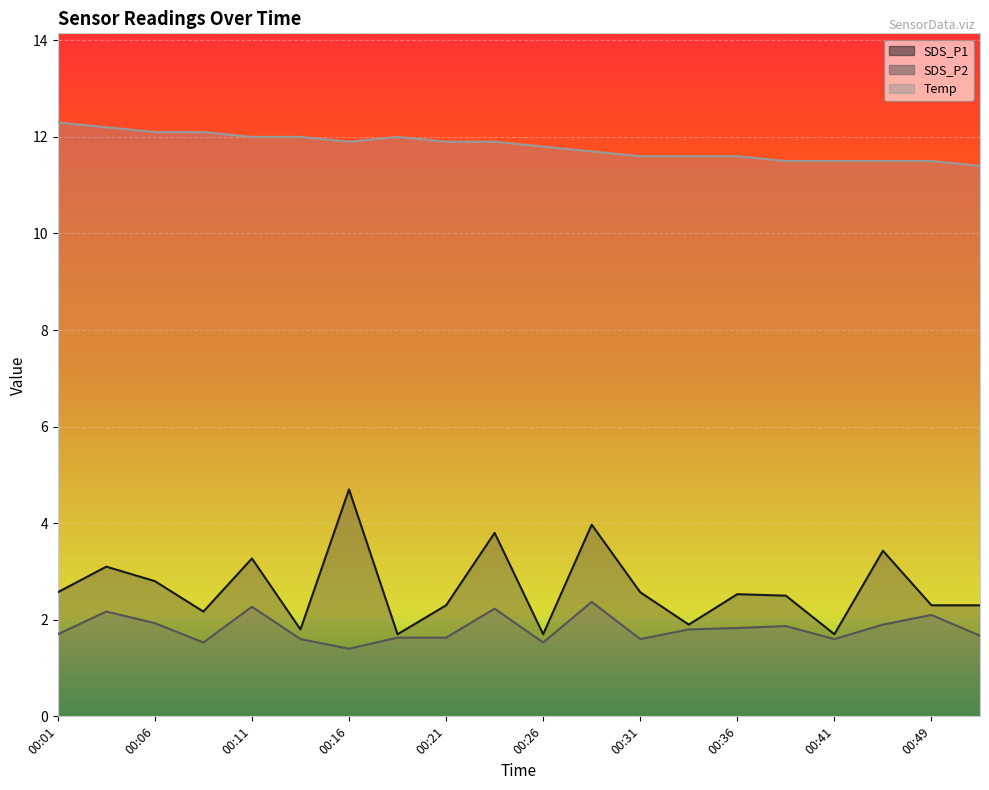

At 00:46, list the series in order from smallest to largest.

SDS_P2, SDS_P1, Temp